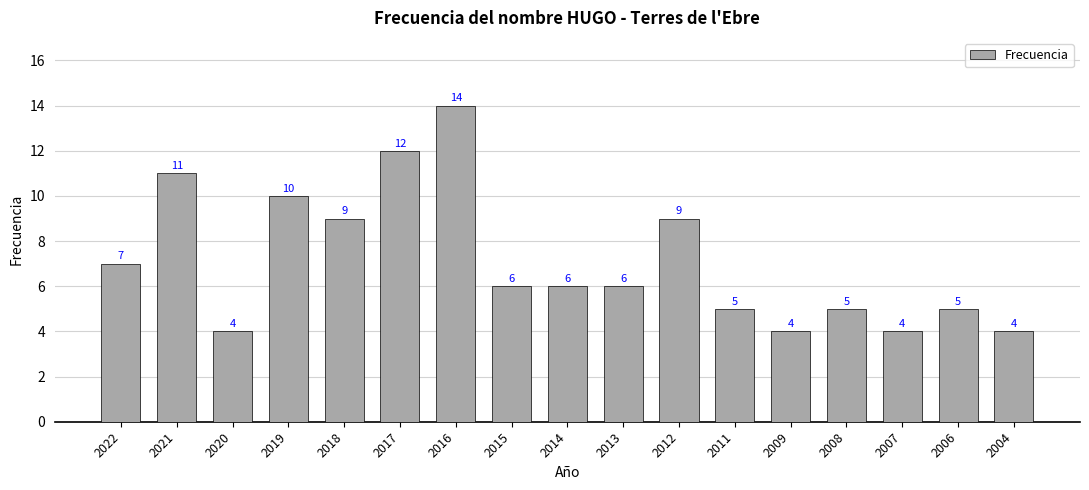

The value at 2008 is 5. True or false?

True